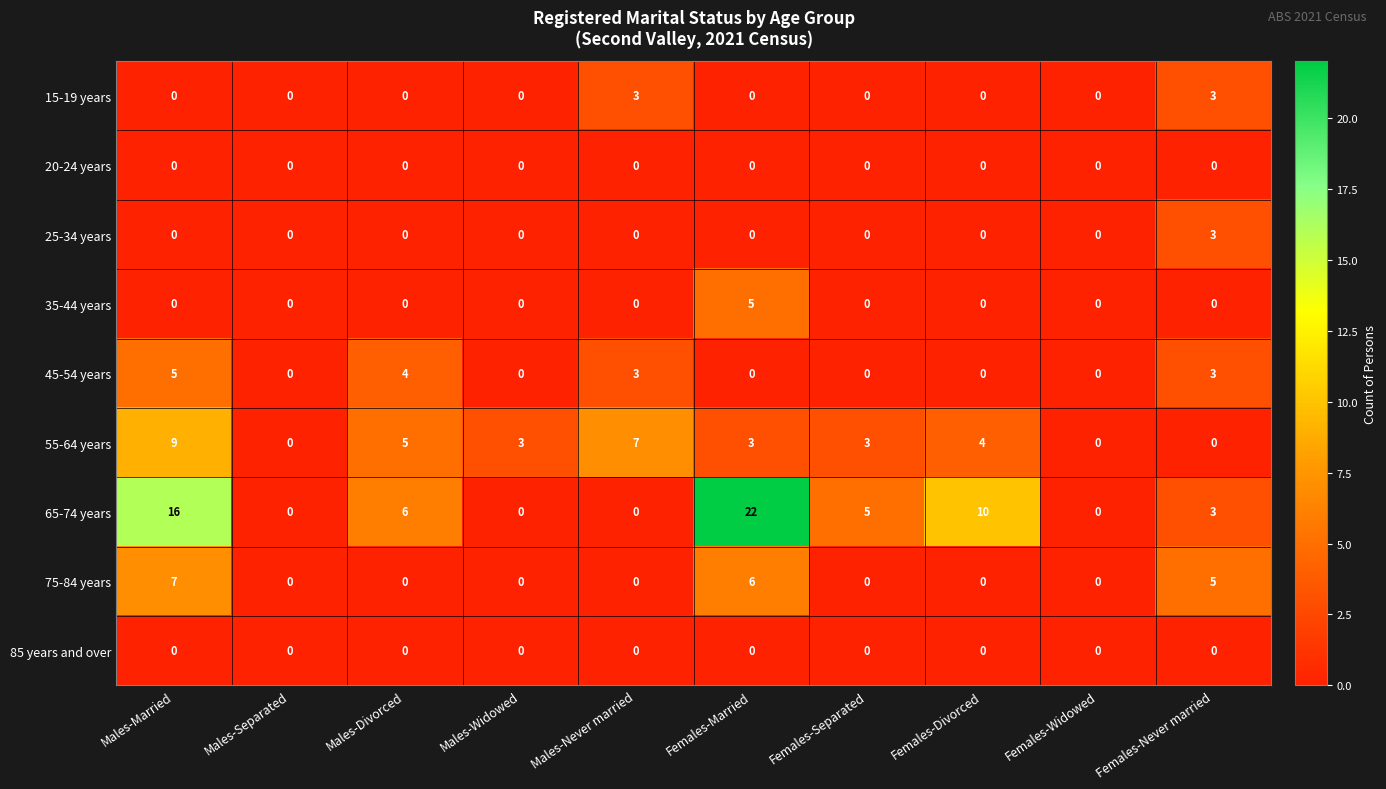

Which series has the widest spread of values?

65-74 years